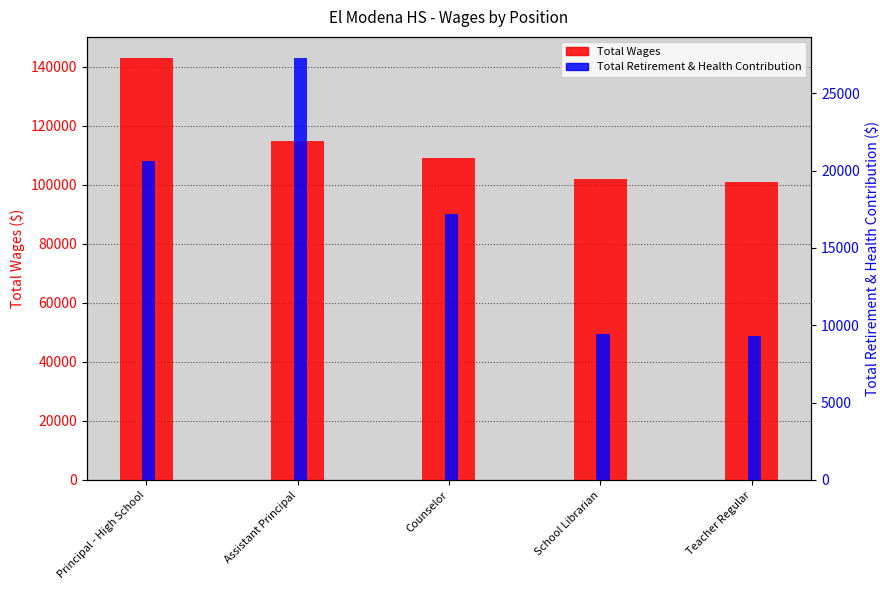

What is the total value across all series at Assistant Principal?

141993